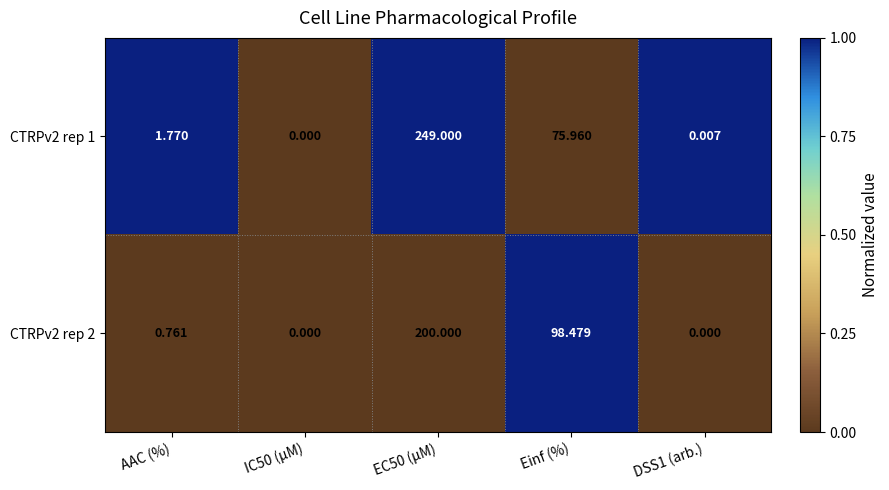

Where is CTRPv2 rep 1 nearest to the value 124?

Einf (%)